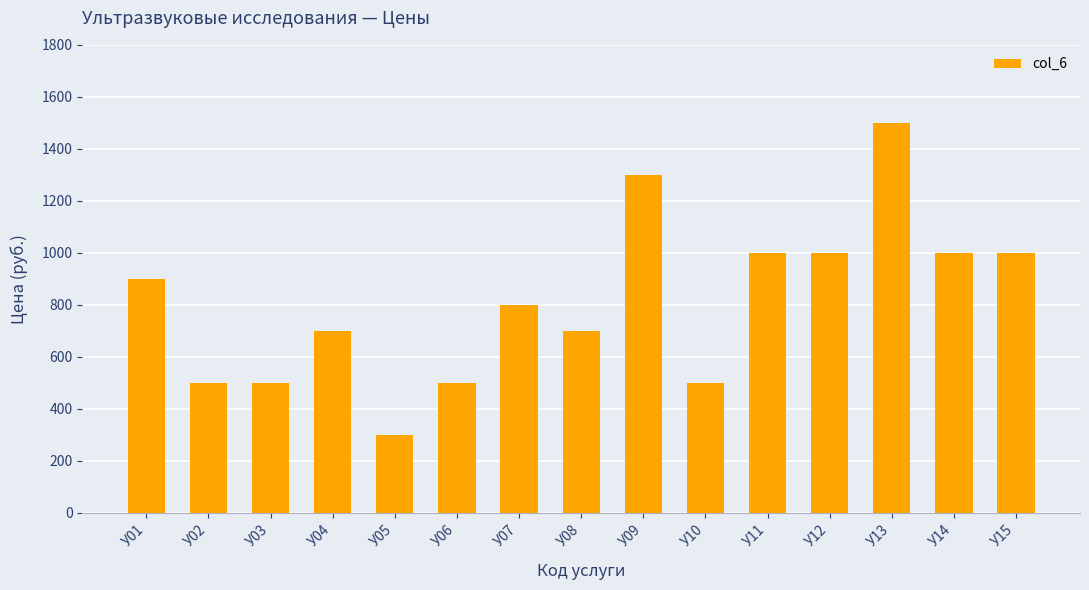

Reading right to left, what are all the values shown in this chart?

У15=1000	У14=1000	У13=1500	У12=1000	У11=1000	У10=500	У09=1300	У08=700	У07=800	У06=500	У05=300	У04=700	У03=500	У02=500	У01=900